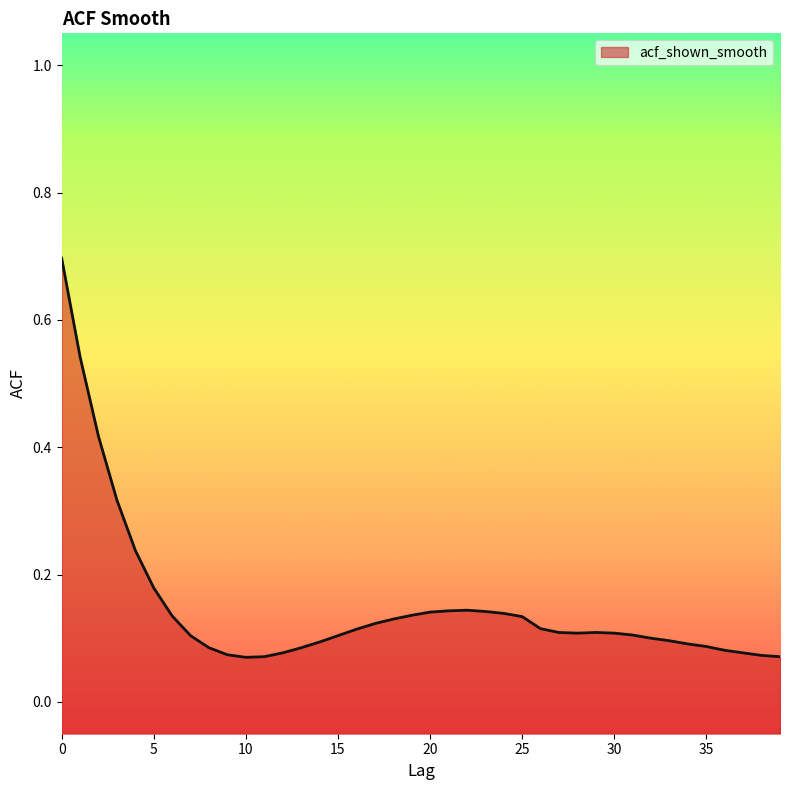

At which category does the chart reach its minimum across all series?

10